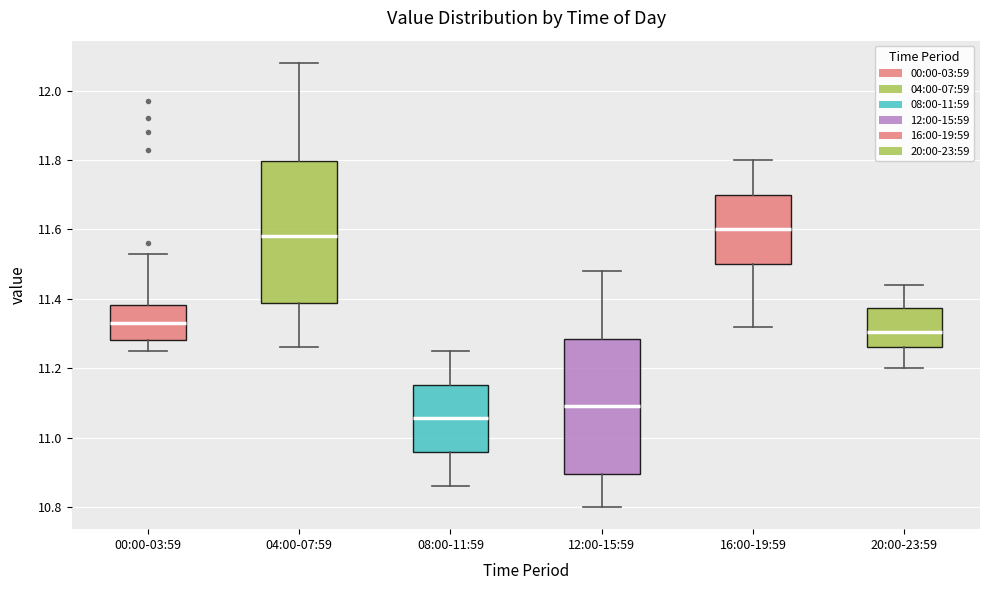

Reading left to right, read every box against the y-axis: the position of its median line, the range the box covers, and the ends of its whiskers. The values are not printed on the chart, so give them approximately, as read against the axis.

00:00-03:59: median 11.34, box 11.28 to 11.38, whiskers 11.26 to 11.54
04:00-07:59: median 11.58, box 11.38 to 11.80, whiskers 11.26 to 12.08
08:00-11:59: median 11.06, box 10.96 to 11.16, whiskers 10.86 to 11.26
12:00-15:59: median 11.10, box 10.90 to 11.28, whiskers 10.80 to 11.48
16:00-19:59: median 11.60, box 11.50 to 11.70, whiskers 11.32 to 11.80
20:00-23:59: median 11.30, box 11.26 to 11.38, whiskers 11.20 to 11.44